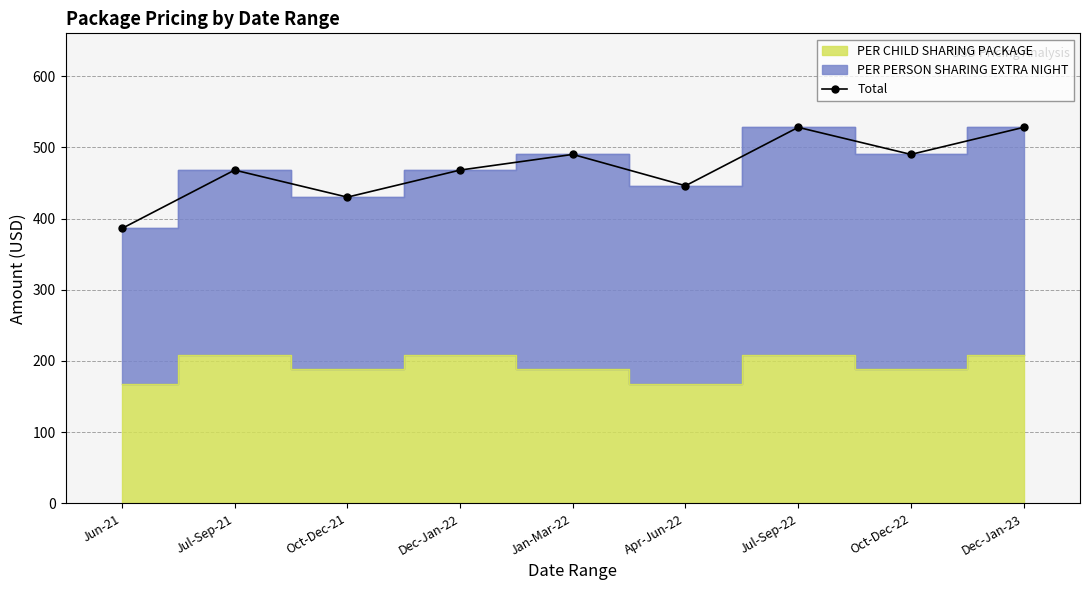

Where does the data first go above 468?

Jan-Mar-22